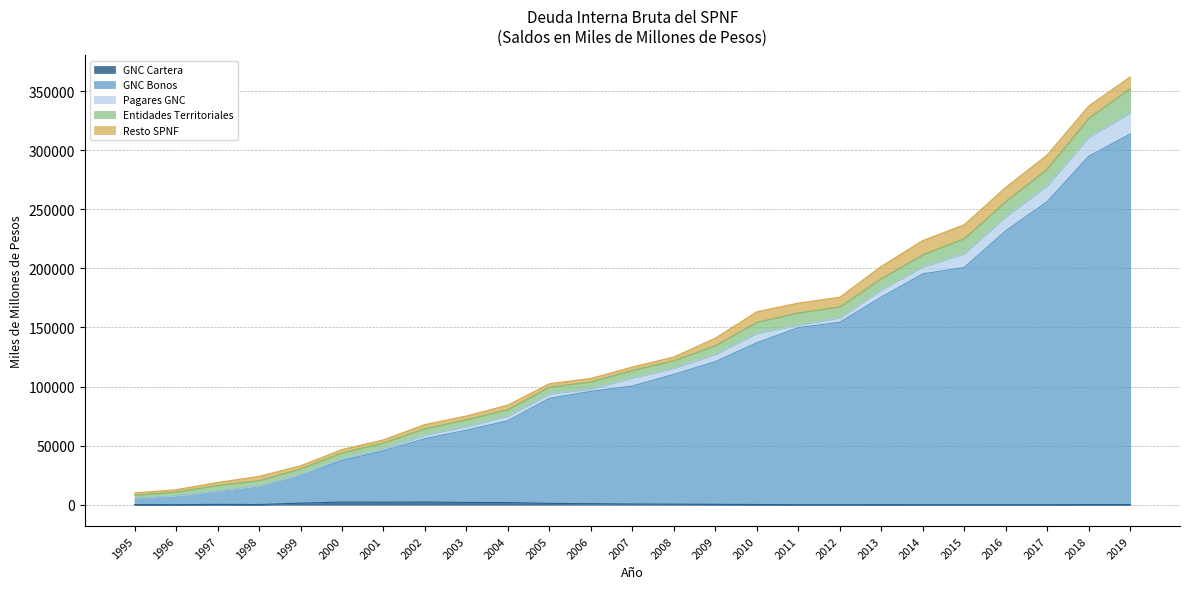

What is the total value across all series at 2018?

337513.8